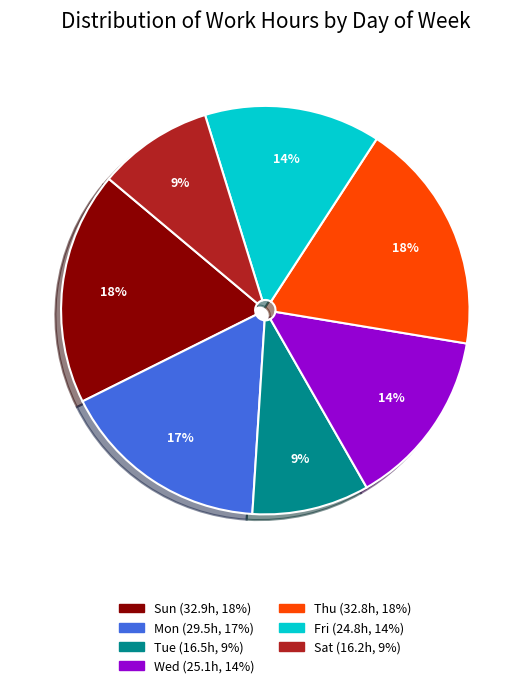

Between Sun and Tue, which is larger?

Sun